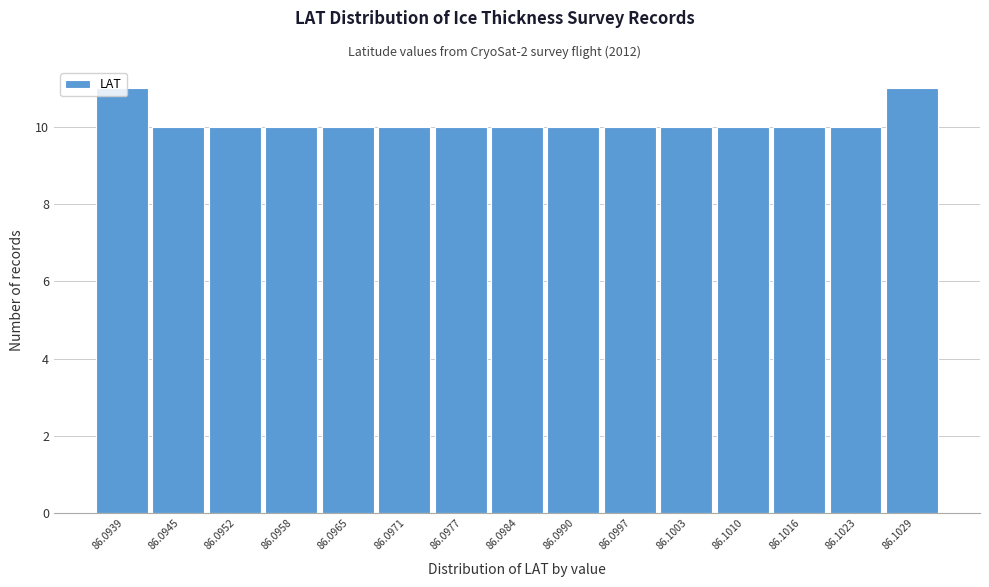

What is the greatest value displayed?

11